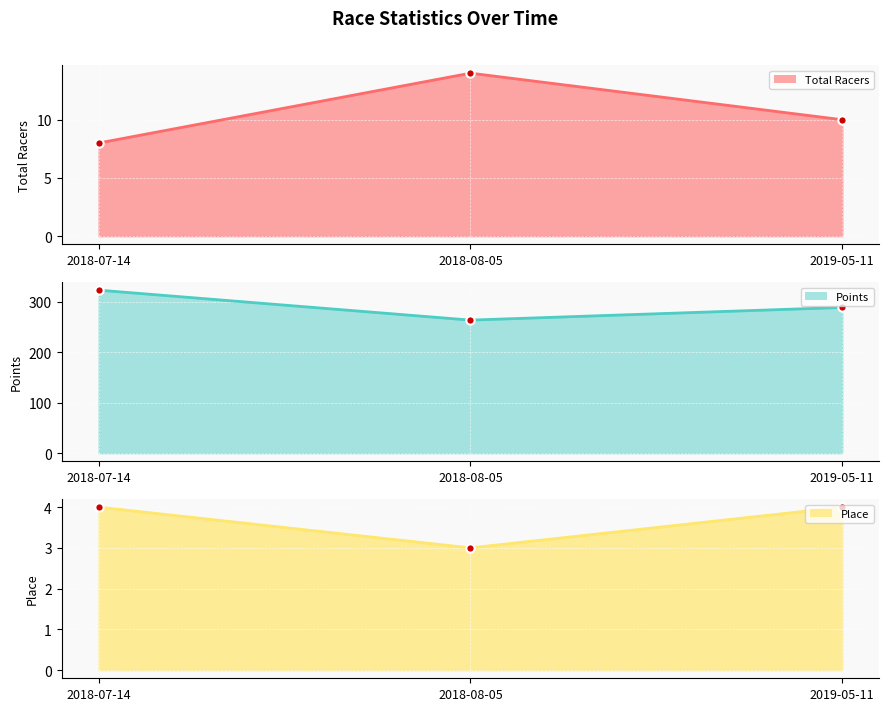

What is the total value across all series at 2019-05-11?

302.7